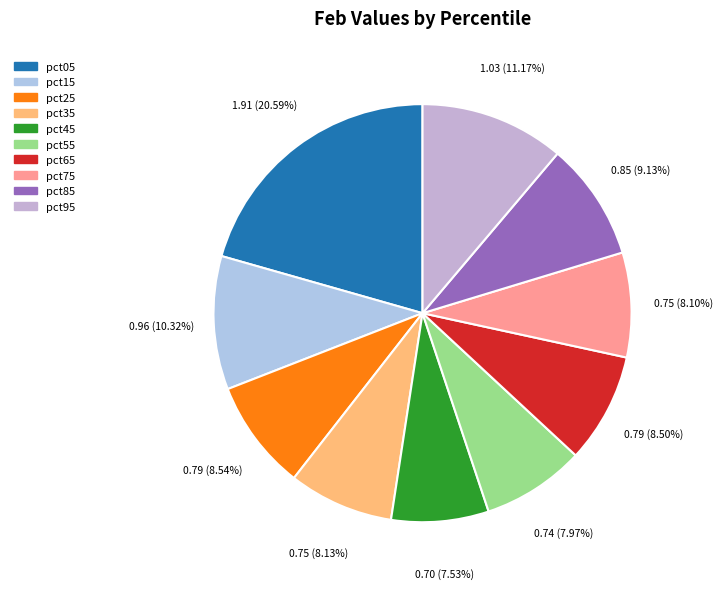

To the nearest percent, what is the combined percentage of pct35 and pct95?

19%